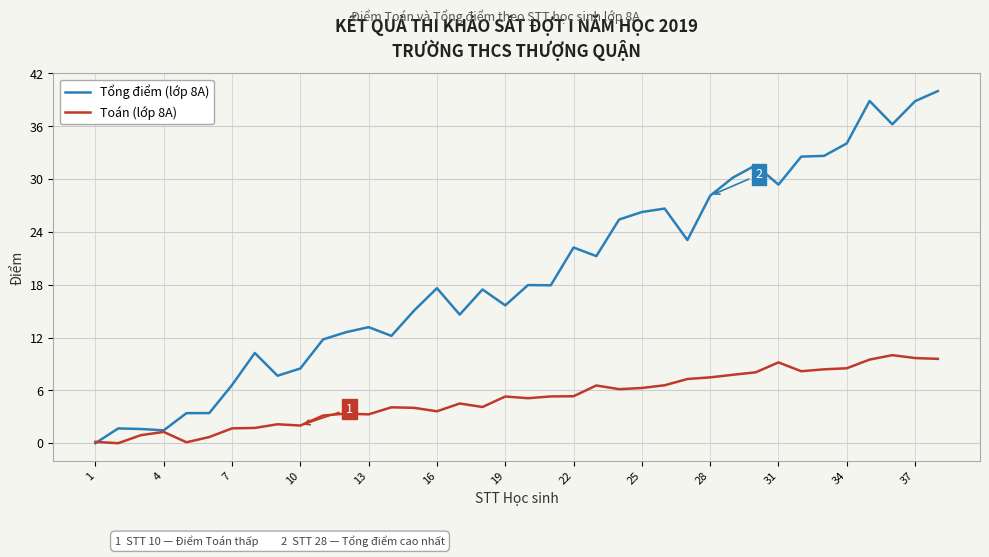

What is the average value of the Tổng điểm (lớp 8A) series?

19.2